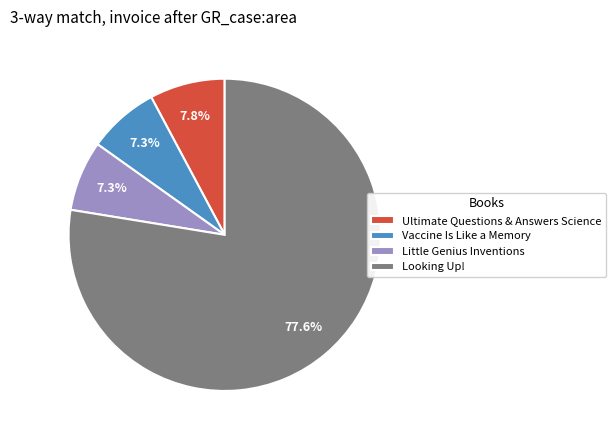

To the nearest percent, what portion does Vaccine Is Like a Memory represent?

7%